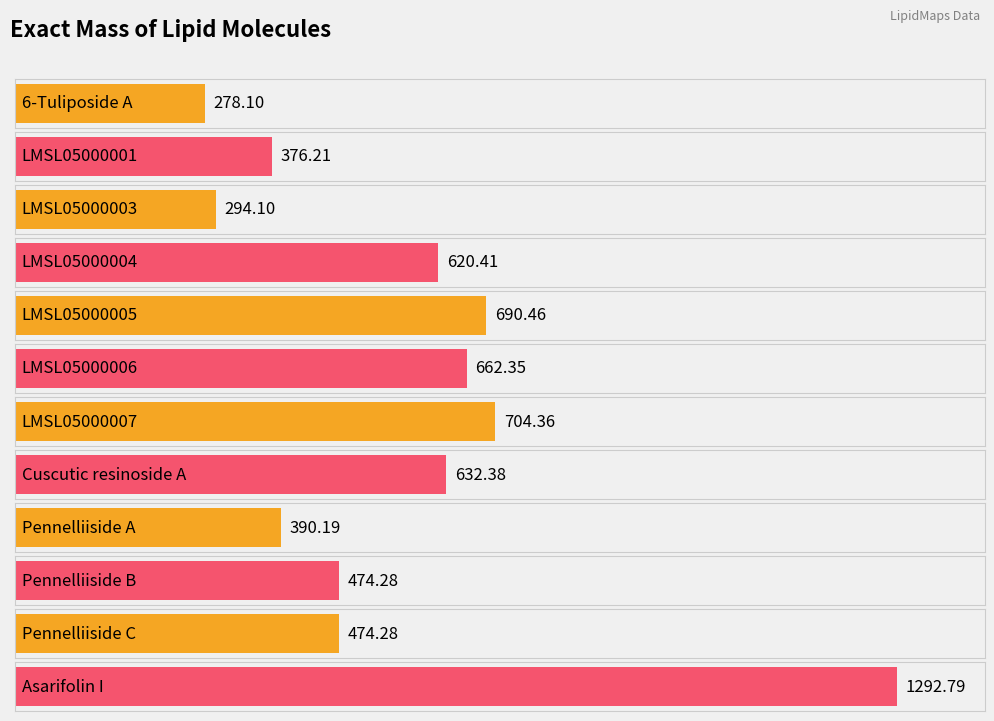

The chart shows a value of 620.4 at LMSL05000004. True or false?

True